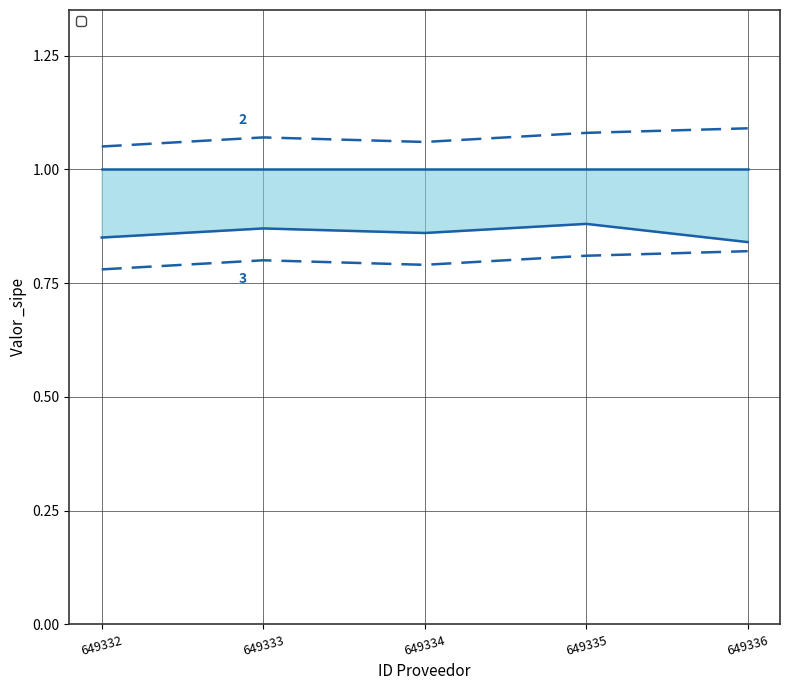

The value of _sipe_line2 at 649336 is 0.8. True or false?

True